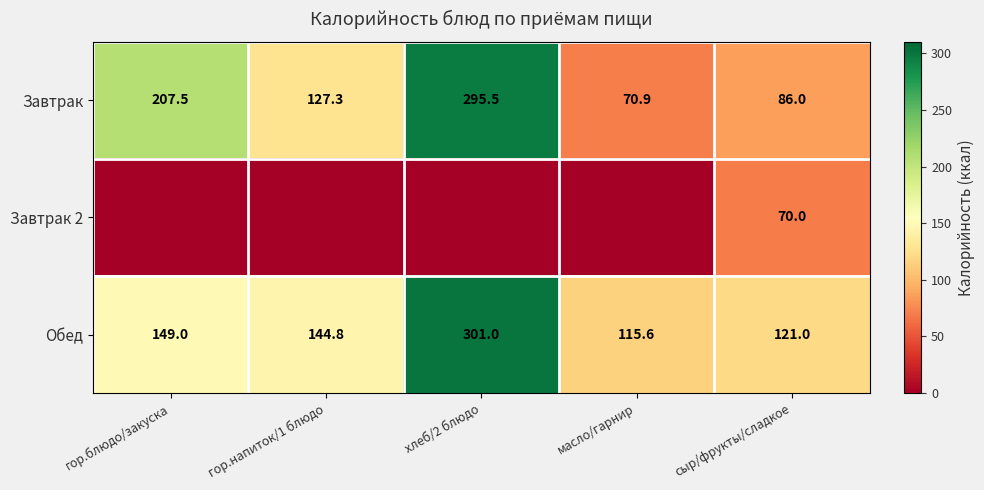

What is the total value across all series at сыр/фрукты/сладкое?

277.0